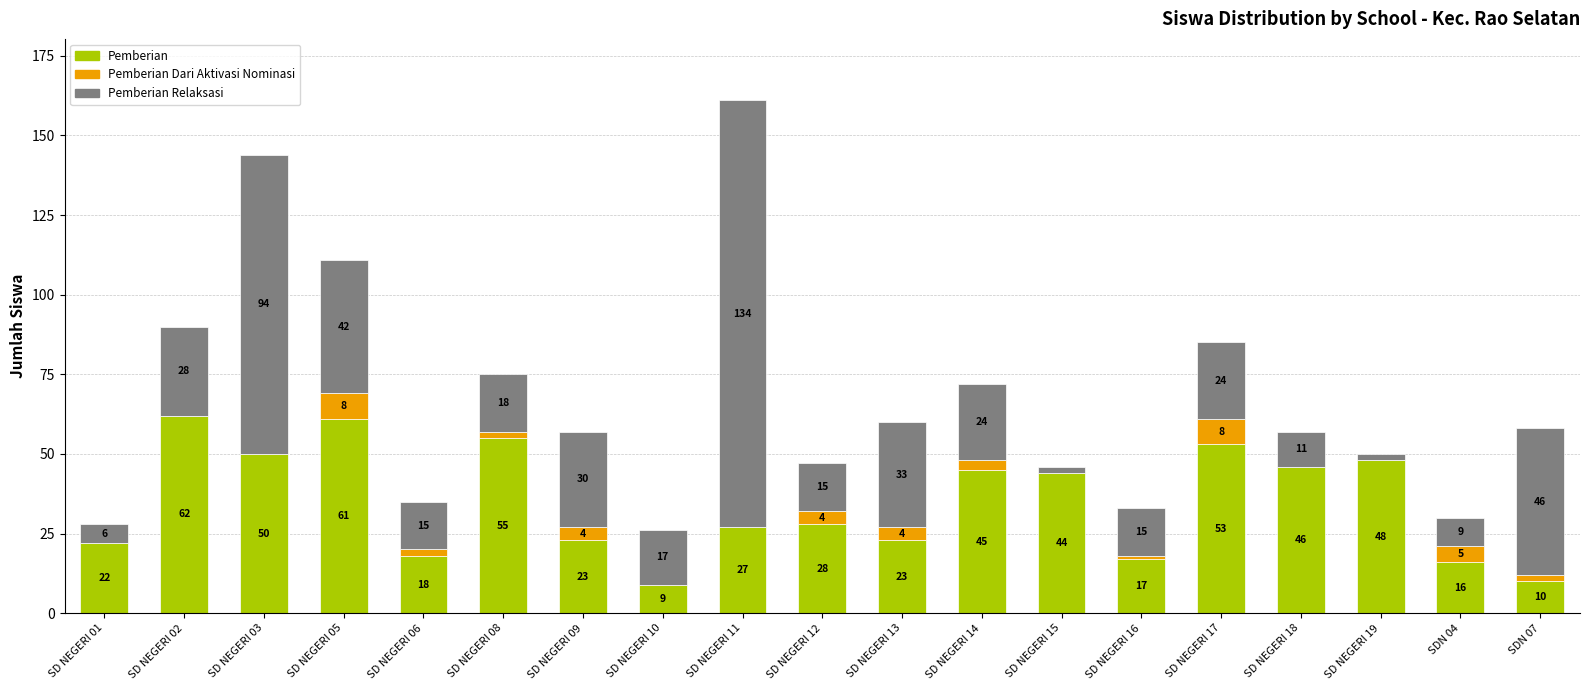

How many categories are shown in the chart?

19